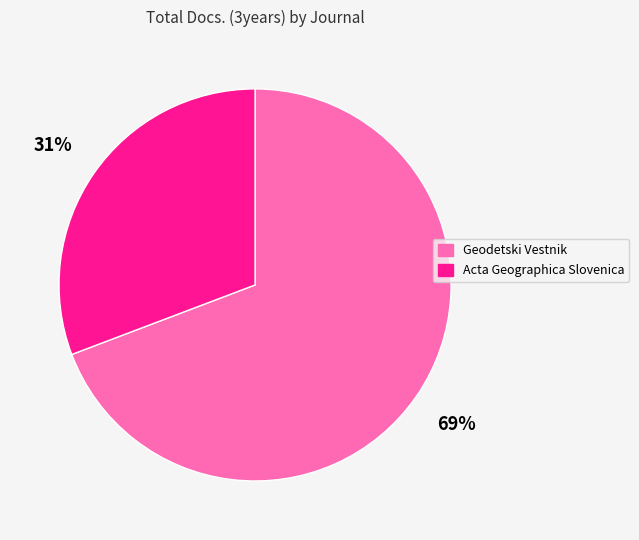

What is the smallest slice in the pie chart?

Acta Geographica Slovenica